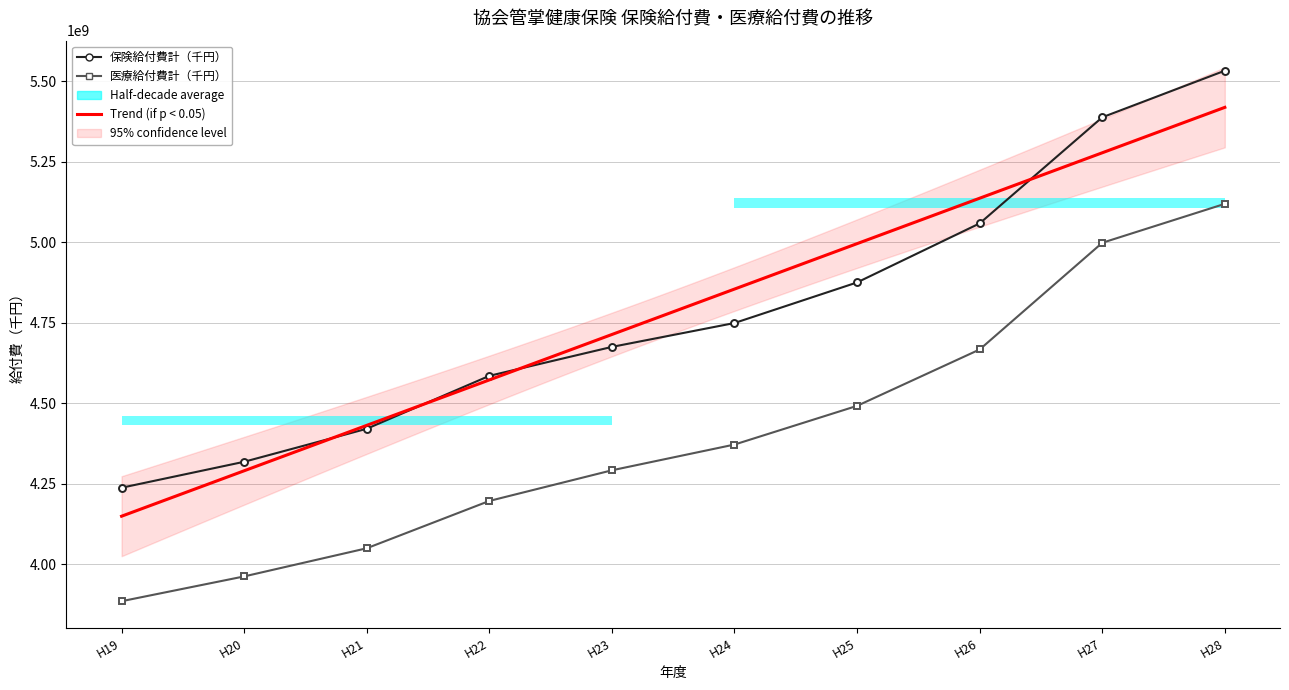

Does the chart have visible grid lines?

Yes